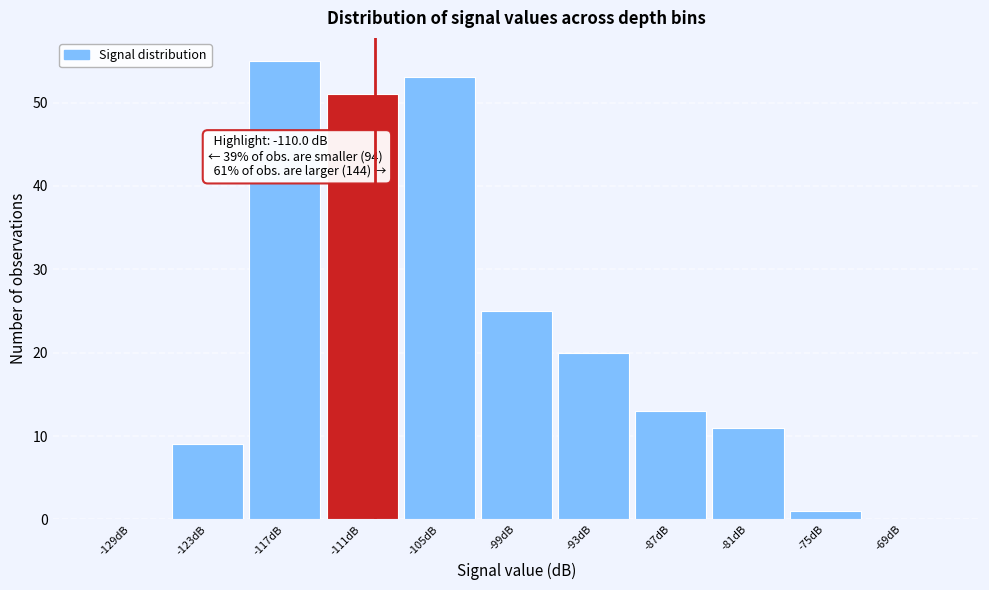

Which range on the x-axis has the tallest bar?

-120 to -114